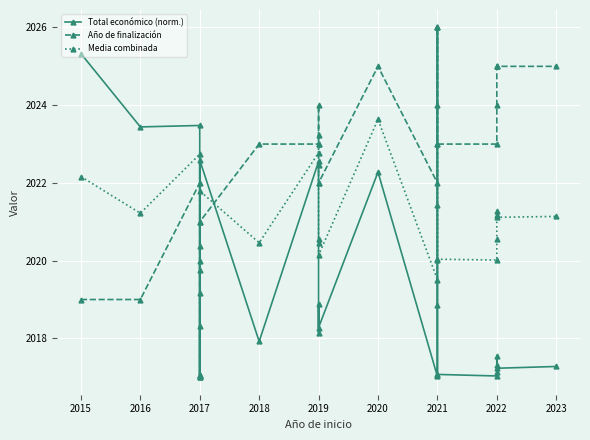

At which category is the sum across all series the highest?

2021